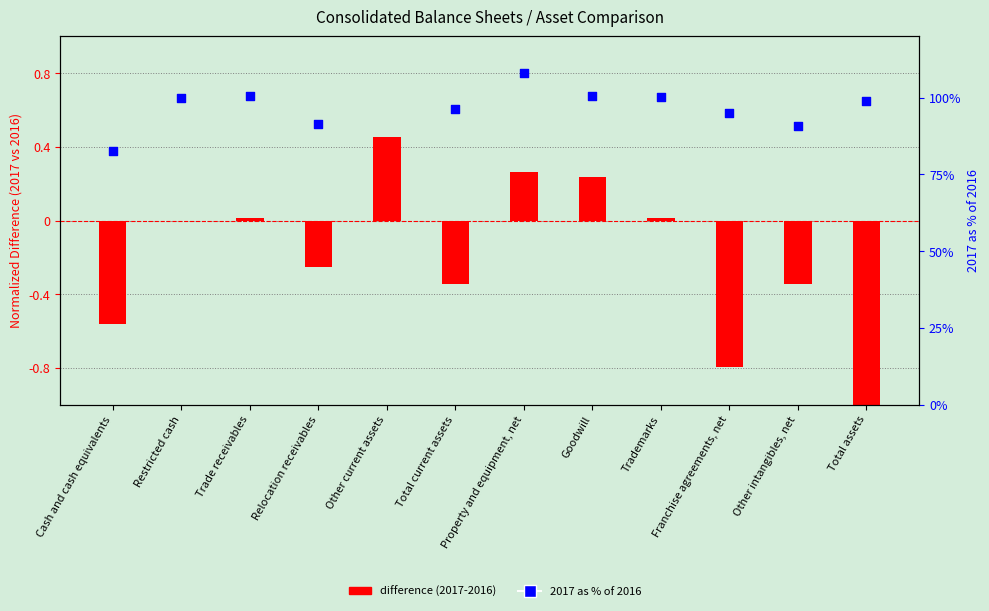

Which series has the largest total across all categories?

2017 as % of 2016